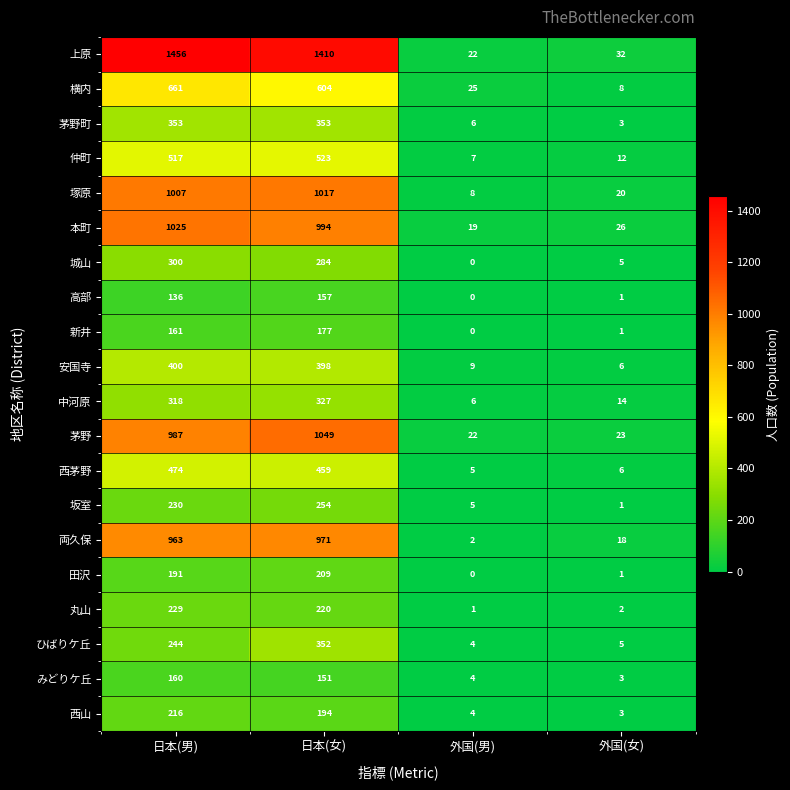

What is the difference between the second highest and second lowest values in the 中河原 series?

304